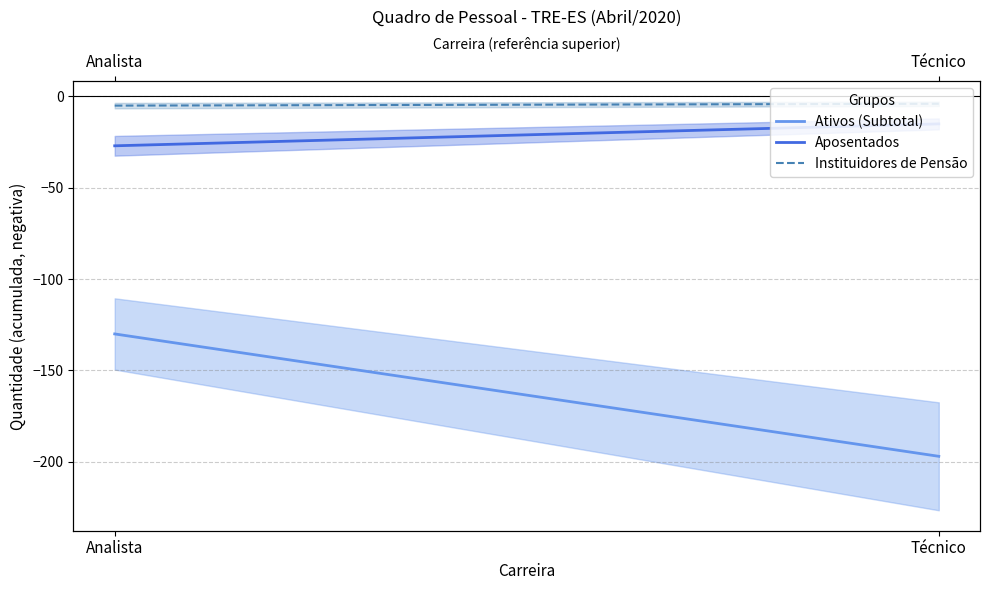

Reading left to right, extract all data points from this chart.

Ativos (Subtotal): -130	-197
Aposentados: -27	-15
Instituidores de Pensão: -5	-4